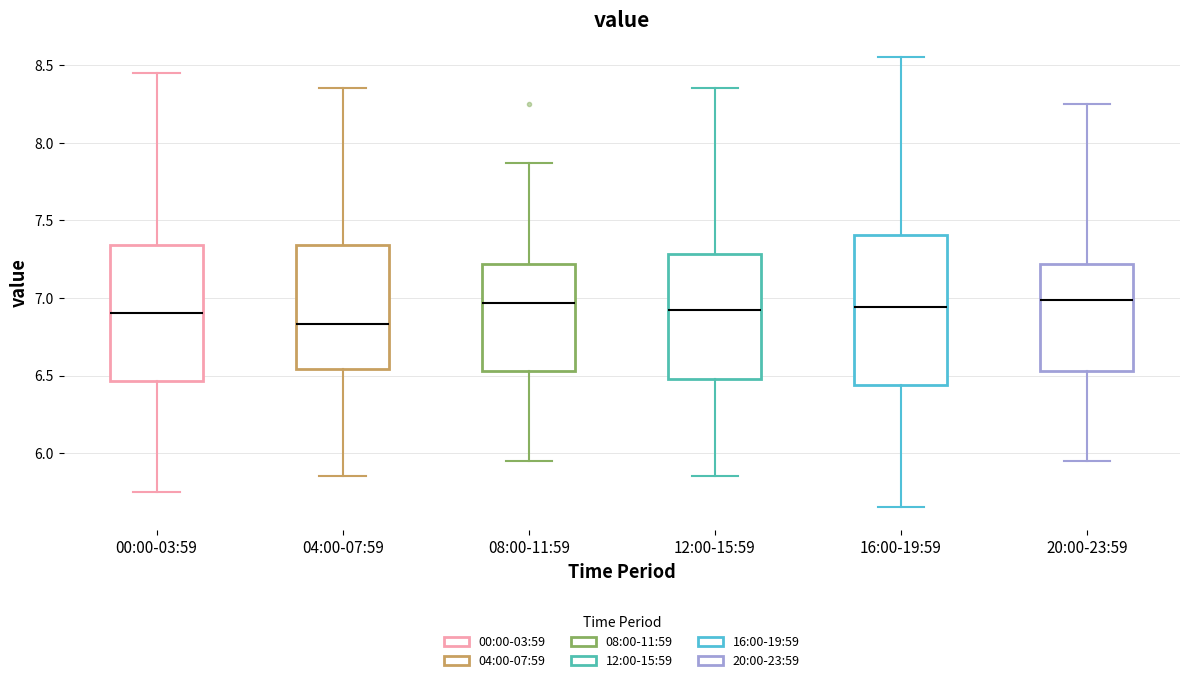

Reading left to right, read every box against the y-axis: the position of its median line, the range the box covers, and the ends of its whiskers. The values are not printed on the chart, so give them approximately, as read against the axis.

00:00-03:59: median 6.90, box 6.45 to 7.35, whiskers 5.75 to 8.45
04:00-07:59: median 6.85, box 6.55 to 7.35, whiskers 5.85 to 8.35
08:00-11:59: median 6.95, box 6.55 to 7.20, whiskers 5.95 to 7.85
12:00-15:59: median 6.95, box 6.50 to 7.30, whiskers 5.85 to 8.35
16:00-19:59: median 6.95, box 6.45 to 7.40, whiskers 5.65 to 8.55
20:00-23:59: median 7.00, box 6.55 to 7.20, whiskers 5.95 to 8.25